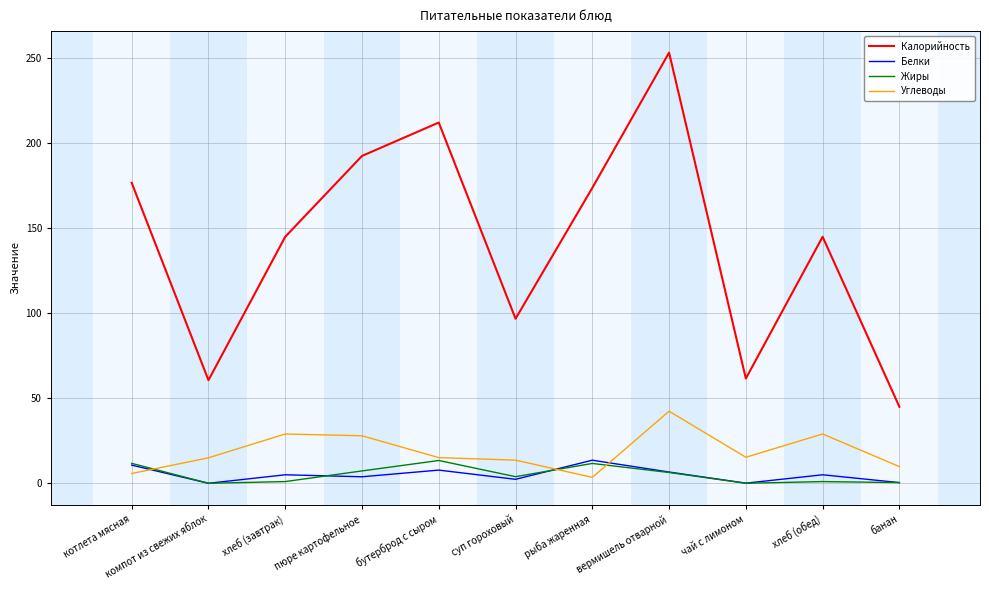

Count the number of data series in this chart.

4